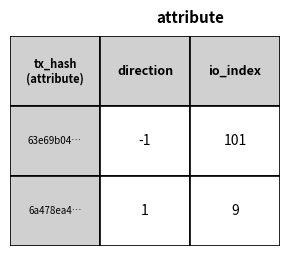

Is it true that 6a478ea4887fb42976bdaee2e2dee2cb32ba188 equals 13 at 1?

False